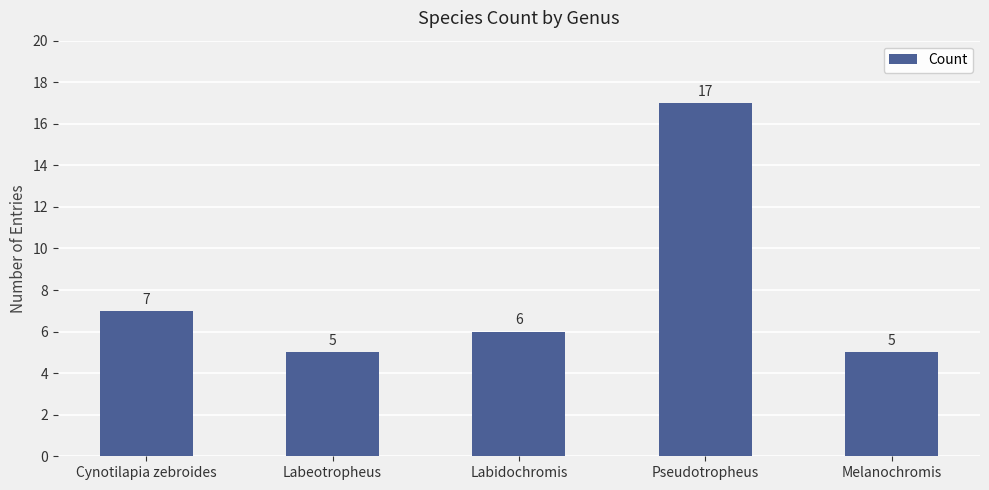

What position from the left is Labeotropheus?

2